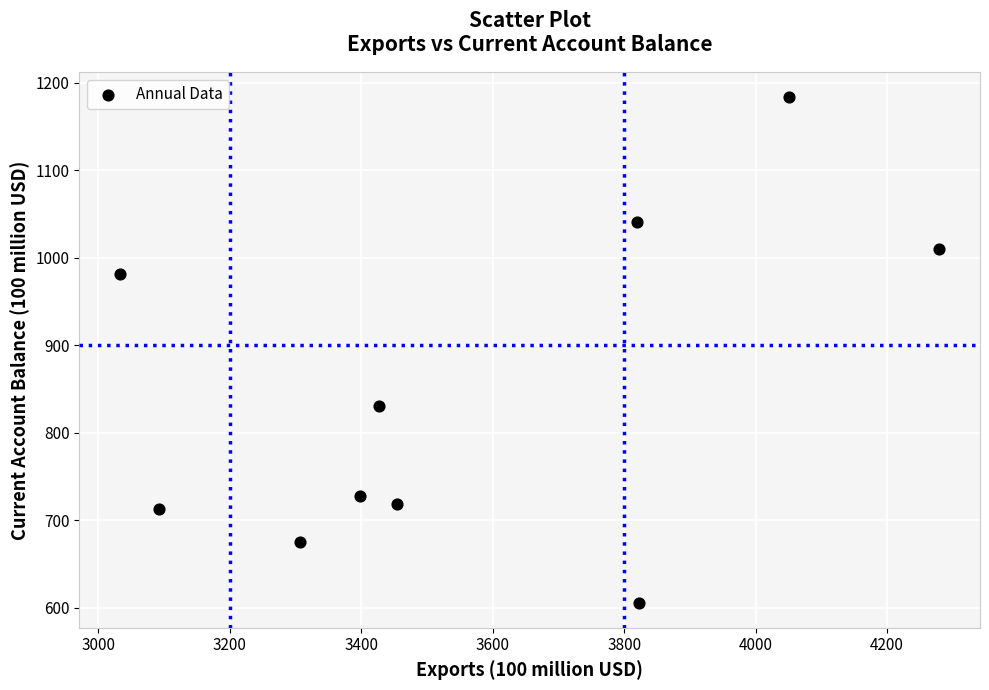

What Y value in the scatter plot is closest to 894?

830.9